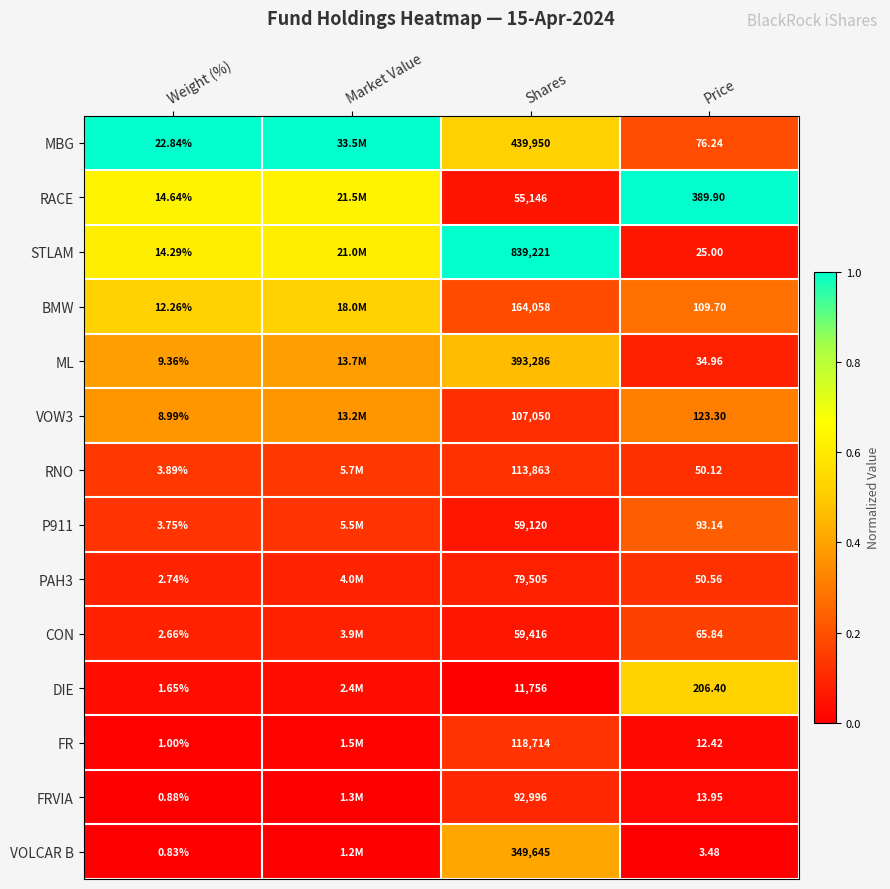

Is the value of FRVIA at Weight (%) greater than the value of FR at Weight (%)?

No